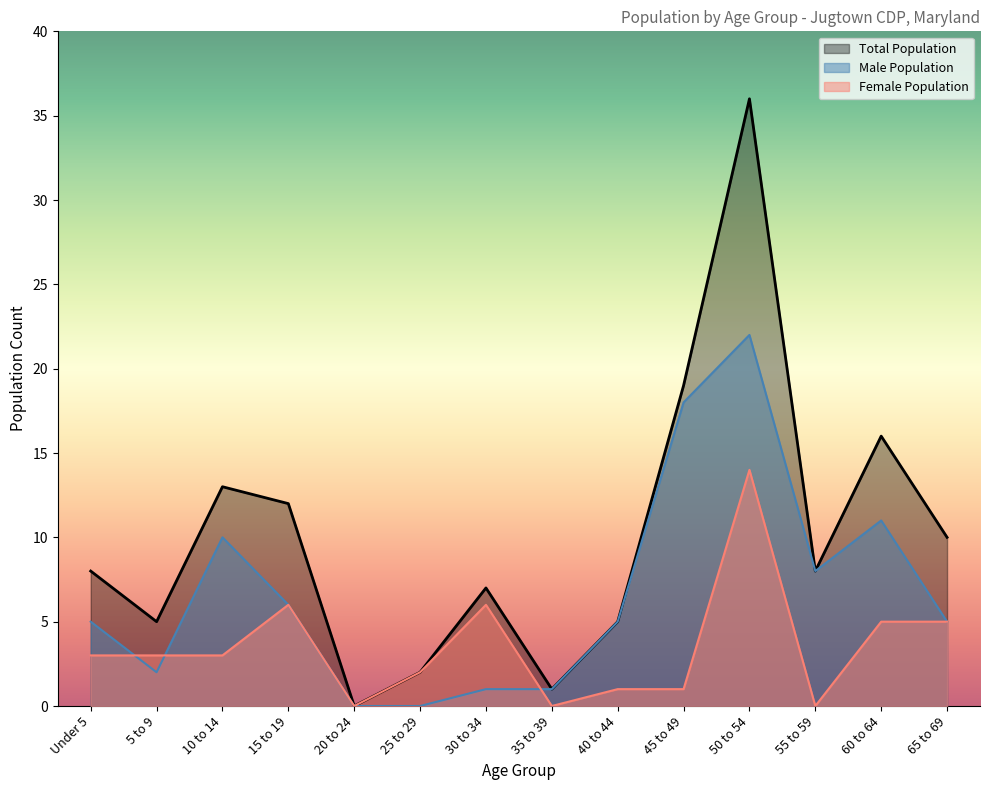

What is the total value across all series at 40 to 44?

11